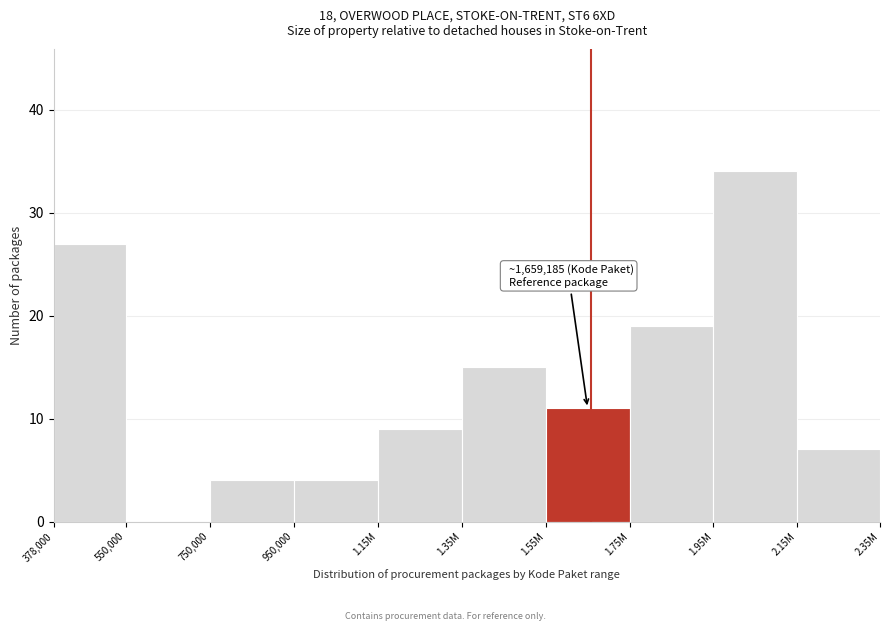

Reading right to left, what are all the values shown in this chart?

2.15M=7	1.95M=34	1.75M=19	1.55M=11	1.35M=15	1.15M=9	950,000=4	750,000=4	550,000=0	378,000=27